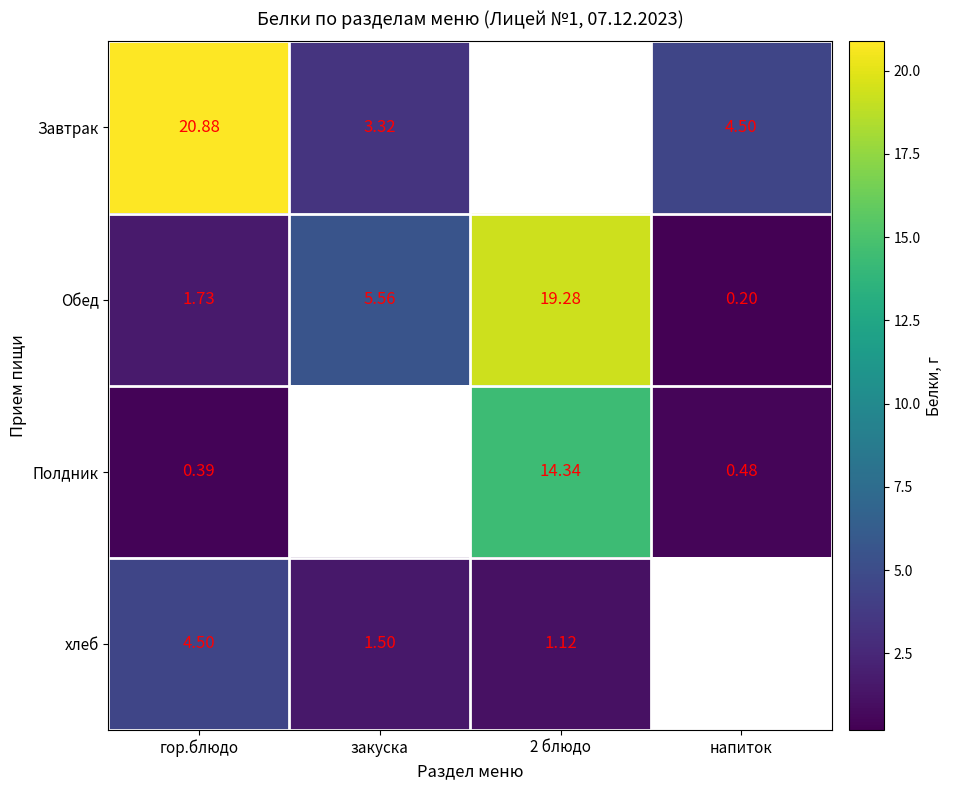

Count the number of data series in this chart.

4